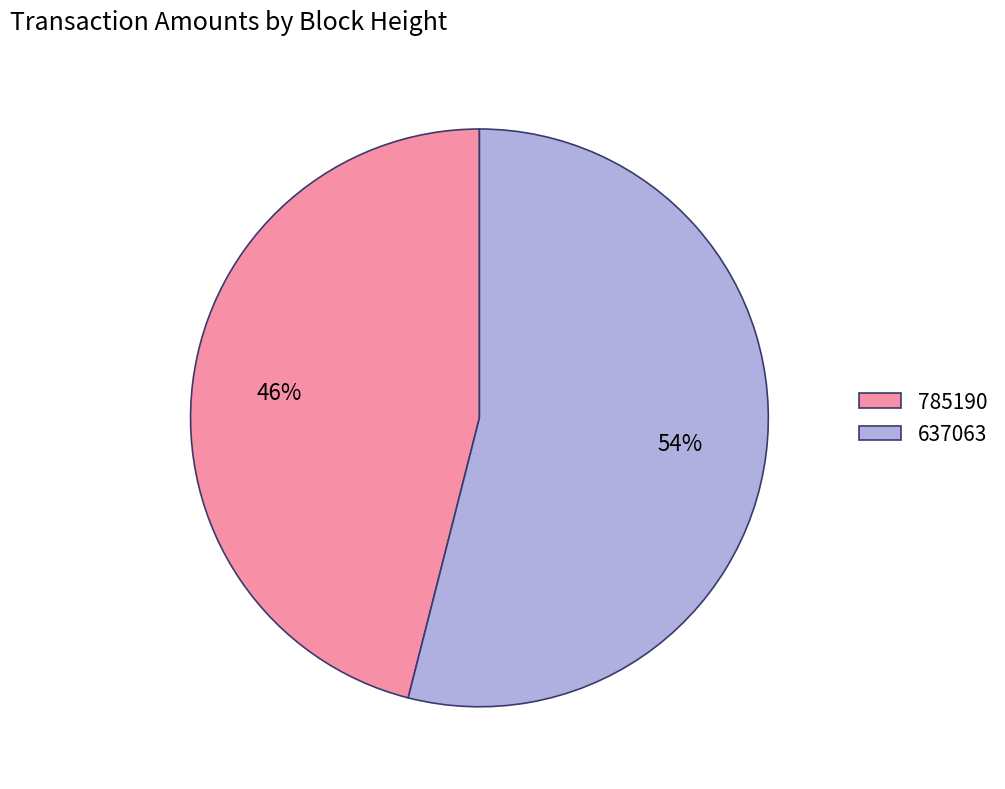

The 785190 slice represents 46% of the pie. True or false?

True